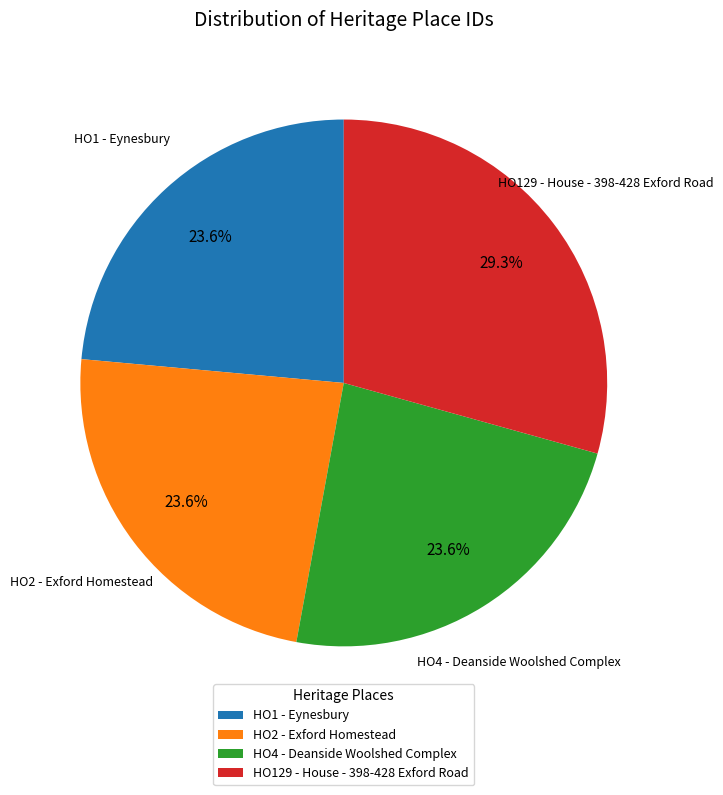

Does any single category account for the majority?

No